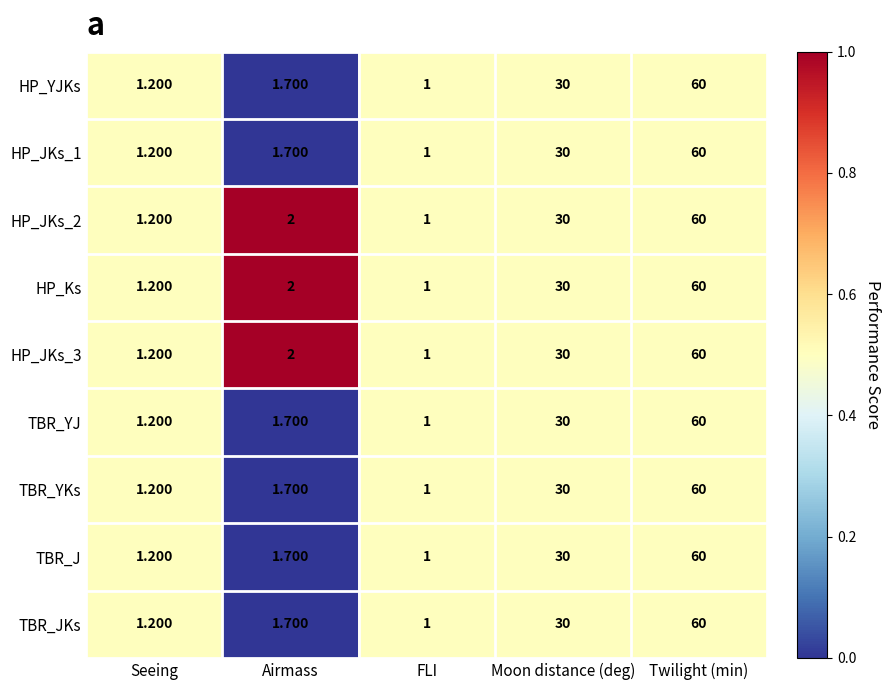

Rank the categories by HP_Ks value from lowest to highest.

FLI, Seeing, Airmass, Moon distance (deg), Twilight (min)